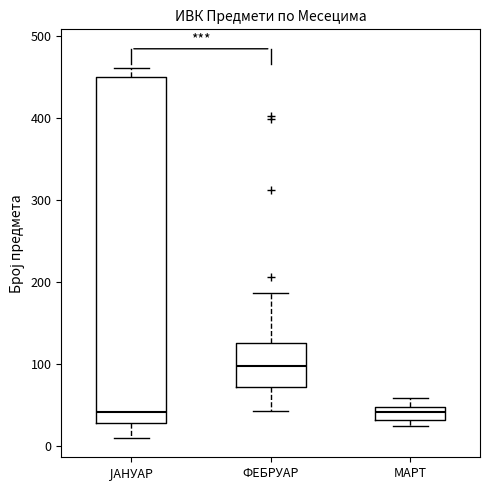

Reading left to right, transcribe this box plot: for each box, give where its median line is, the range the box spans, and where its two whiskers end, as read against the y-axis. The values are not printed on the chart, so give them approximately, as read against the axis.

ЈАНУАР: median 40, box 30 to 450, whiskers 10 to 460
ФЕБРУАР: median 100, box 70 to 130, whiskers 40 to 190
МАРТ: median 40, box 30 to 50, whiskers 30 (just below the box's lower edge) to 60